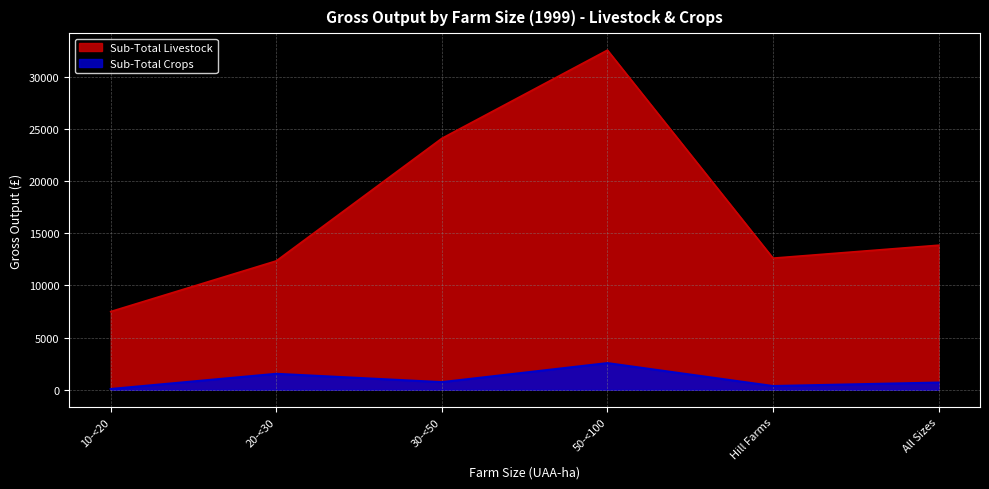

In Sub-Total Livestock, how many points are lower than both neighbors (excluding endpoints)?

1